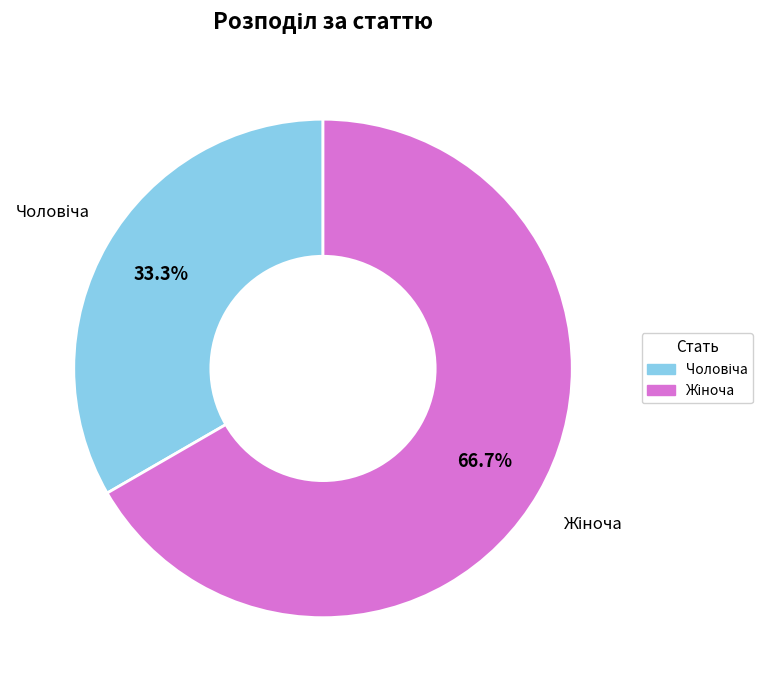

Does any single category account for the majority?

Yes